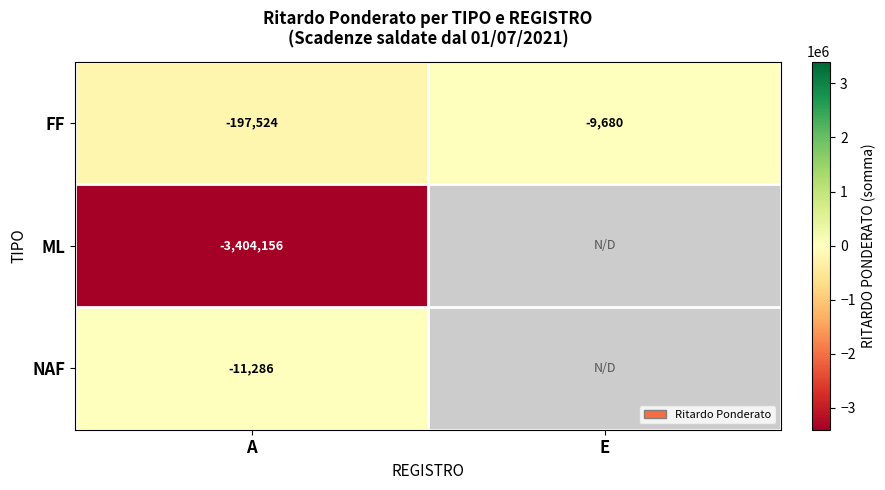

Which label corresponds to the smallest value in the chart?

A